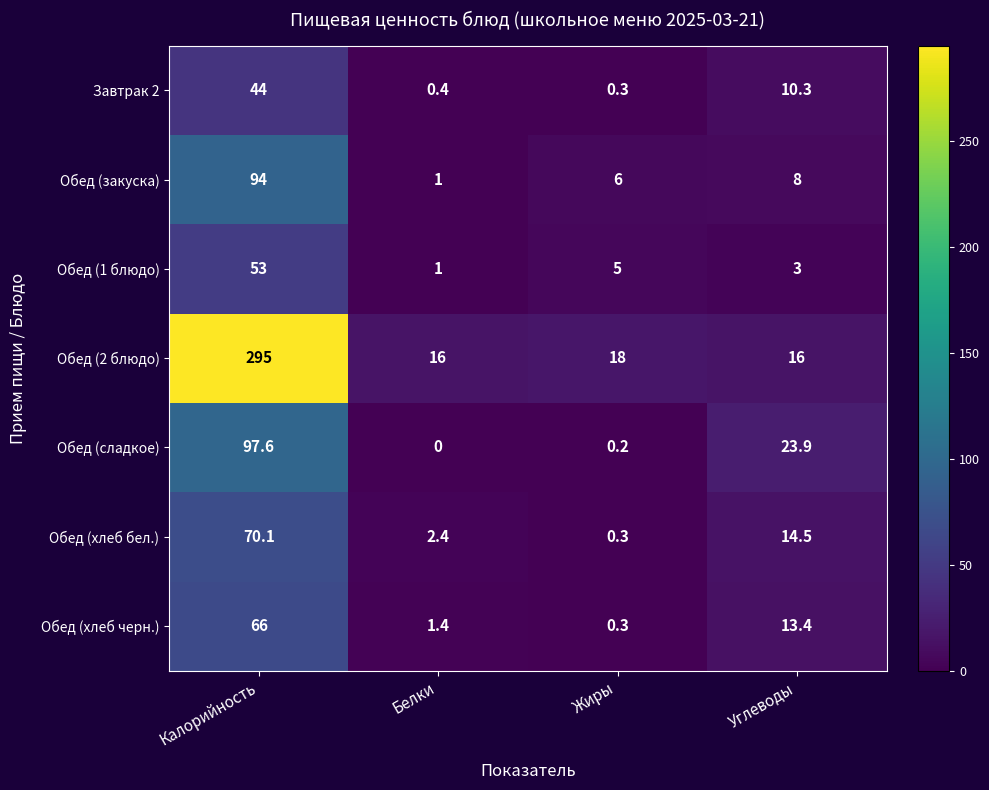

Rank the series at Калорийность from lowest to highest value.

Завтрак 2, Обед (1 блюдо), Обед (хлеб черн.), Обед (хлеб бел.), Обед (закуска), Обед (сладкое), Обед (2 блюдо)